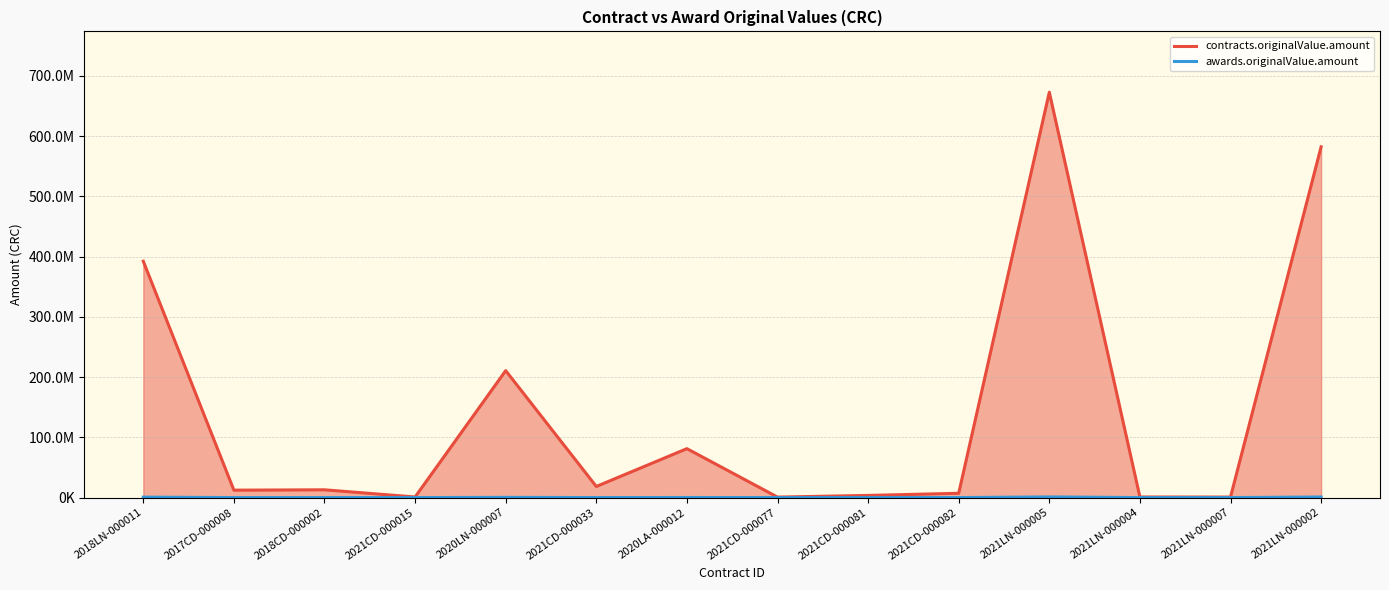

Reading right to left, extract all data points from this chart.

contracts.originalValue.amount: 2021LN-000002=582128254.5	2021LN-000007=846918.9	2021LN-000004=975238.5	2021LN-000005=672777259.6	2021CD-000082=7124850.5	2021CD-000081=3563690.8	2021CD-000077=791913.2	2020LA-000012=81189380.0	2021CD-000033=18424716.5	2020LN-000007=210684781.8	2021CD-000015=994374.3	2018CD-000002=12882057.3	2017CD-000008=12291616.0	2018LN-000011=392202390.6
awards.originalValue.amount: 2021LN-000002=927304.4	2021LN-000007=1327.8	2021LN-000004=1560.0	2021LN-000005=1068735.4	2021CD-000082=11485.2	2021CD-000081=5744.6	2021CD-000077=1285.2	2020LA-000012=134528.7	2021CD-000033=29533.7	2020LN-000007=340904.5	2021CD-000015=1611.6	2018CD-000002=22781.3	2017CD-000008=21531.1	2018LN-000011=691264.4